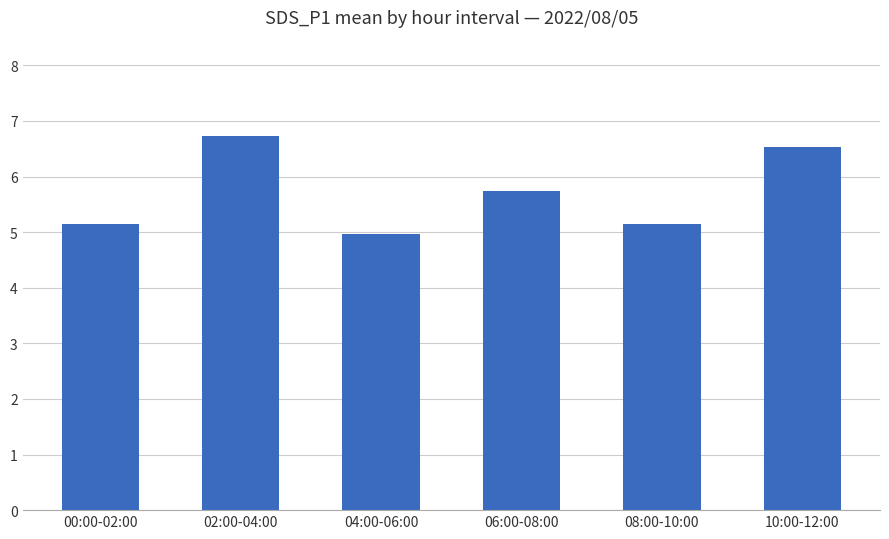

Between 08:00-10:00 and 02:00-04:00, which is larger?

02:00-04:00